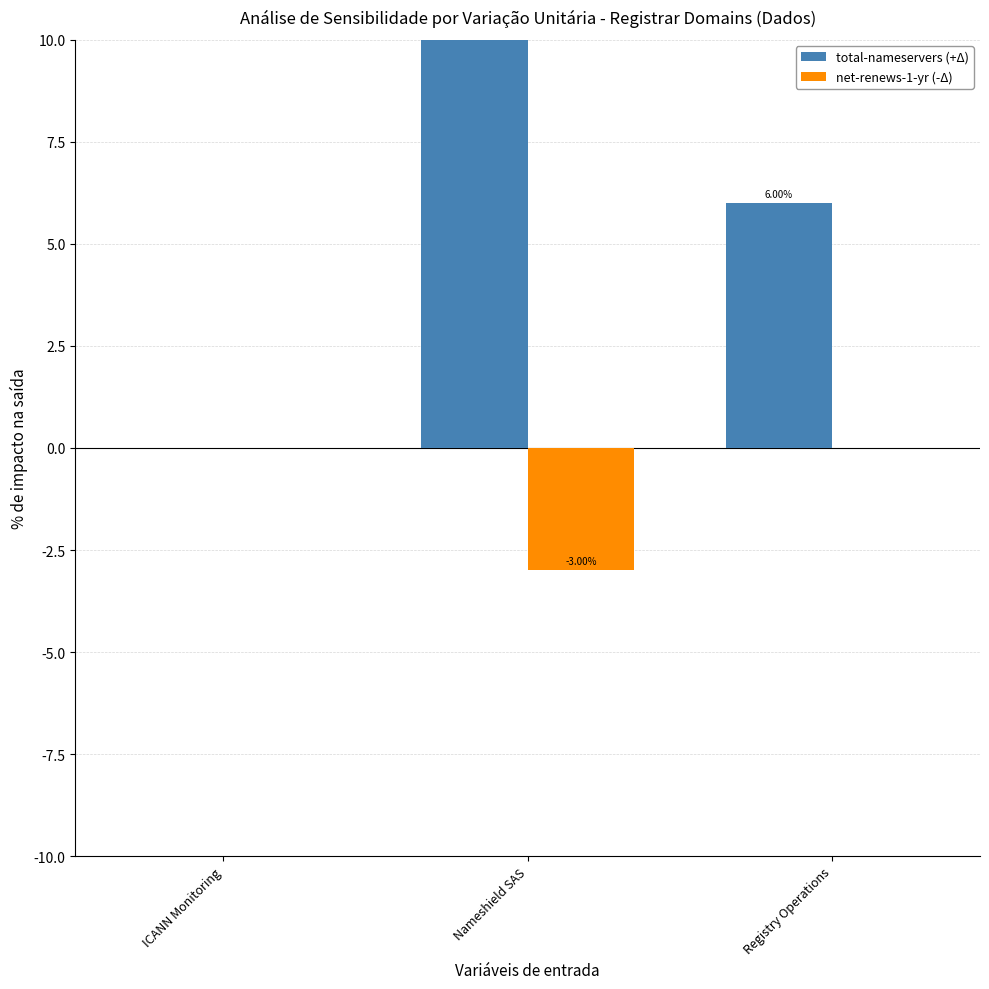

Between Nameshield SAS and Registry Operations, which is larger?

Nameshield SAS